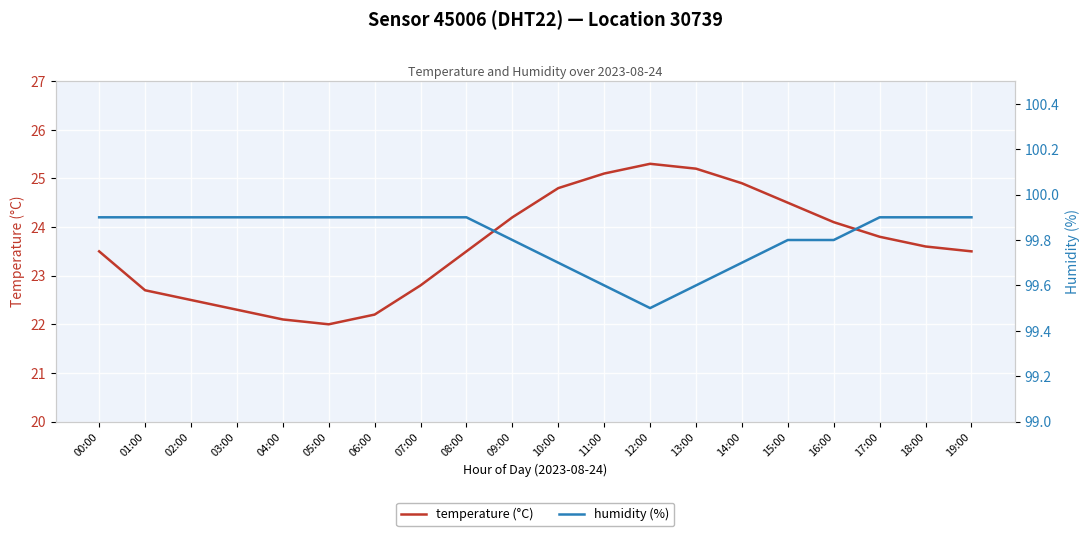

What is the total value across all series at 16:00?

123.9